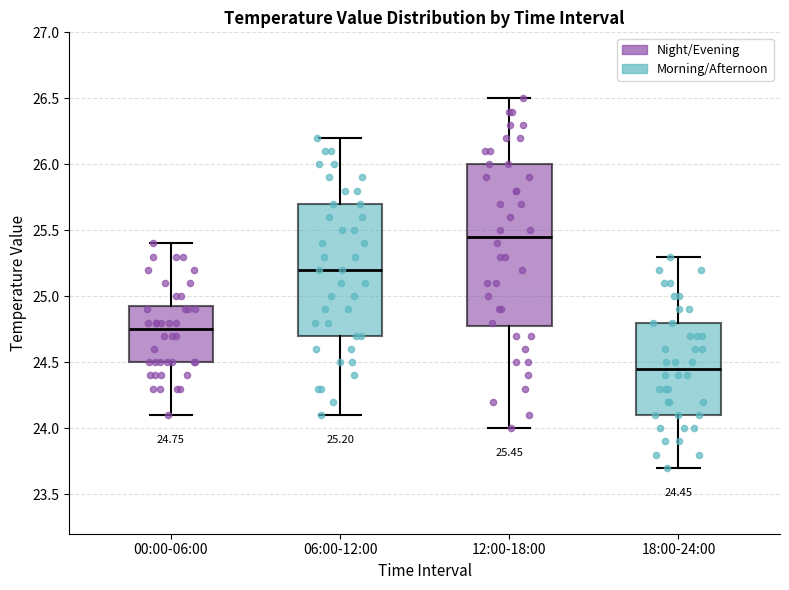

Which box has the highest median line?

12:00-18:00